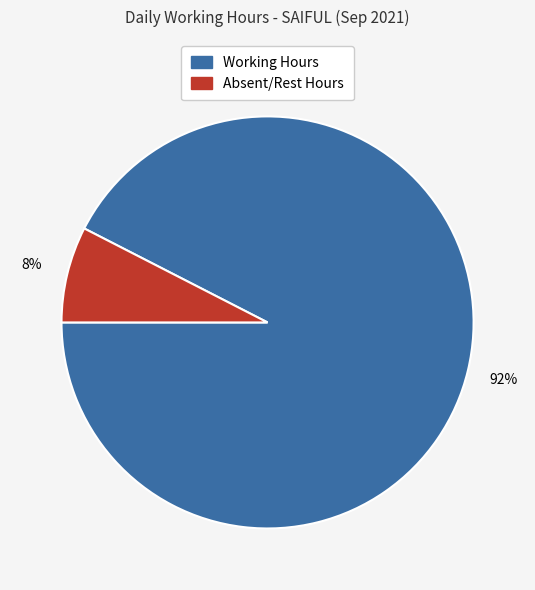

Is there any slice that represents more than half of the pie?

Yes